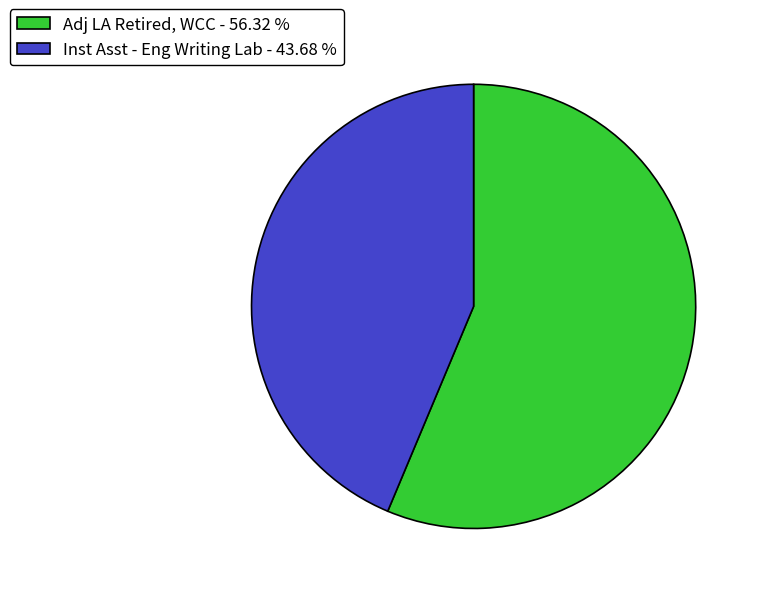

Which category has the smallest portion of the pie?

Inst Asst - Eng Writing Lab